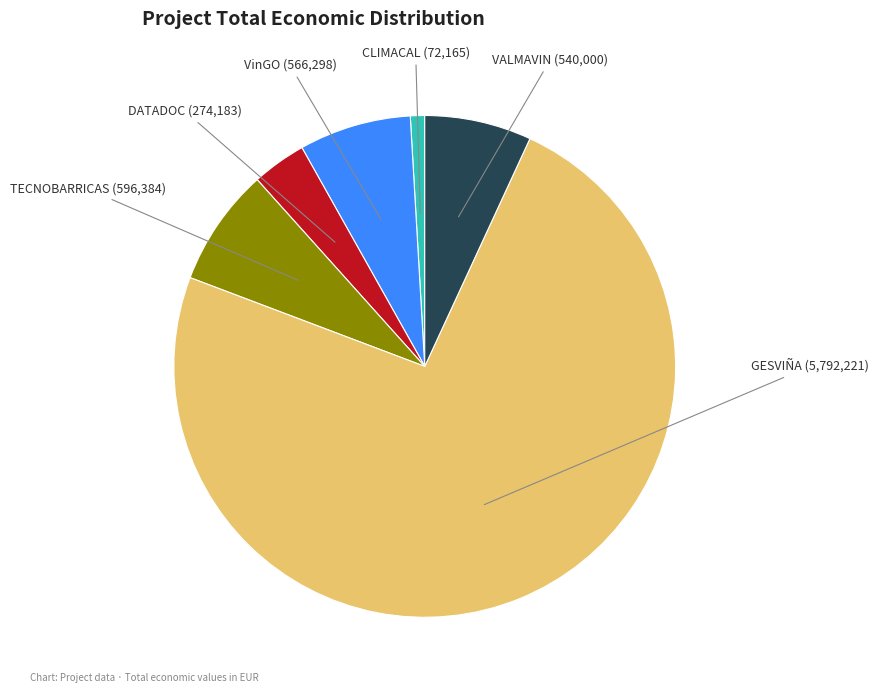

Is there a majority slice in this chart?

Yes